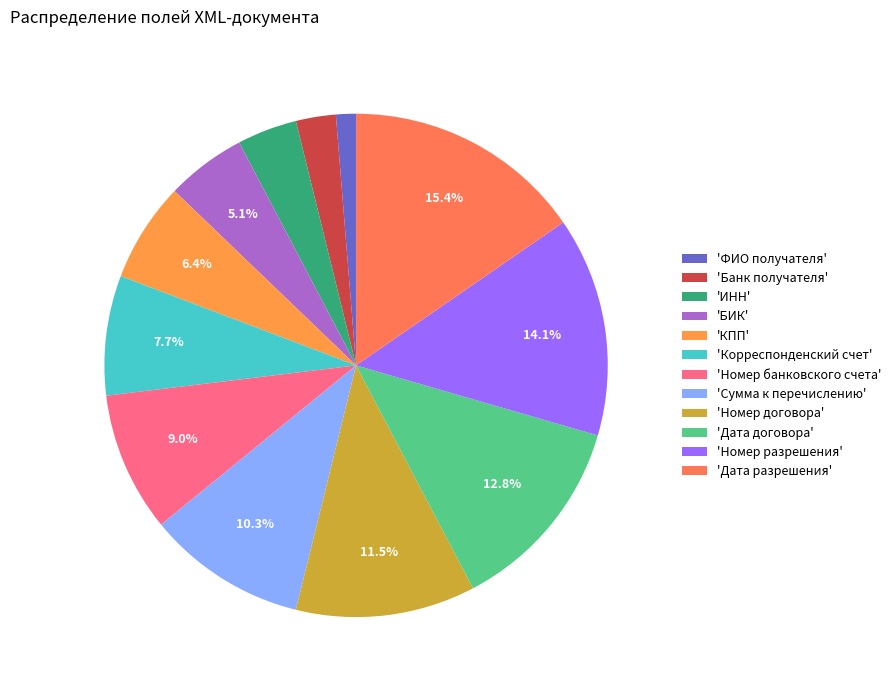

How many slices are in this pie chart?

12